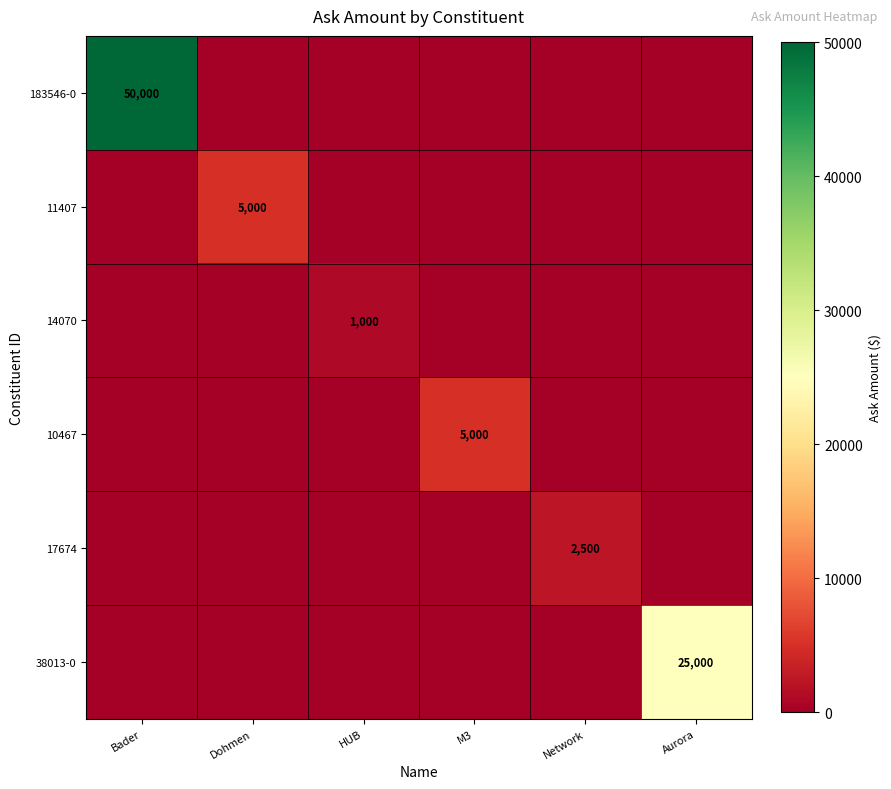

At which category is the sum across all series the highest?

Bader